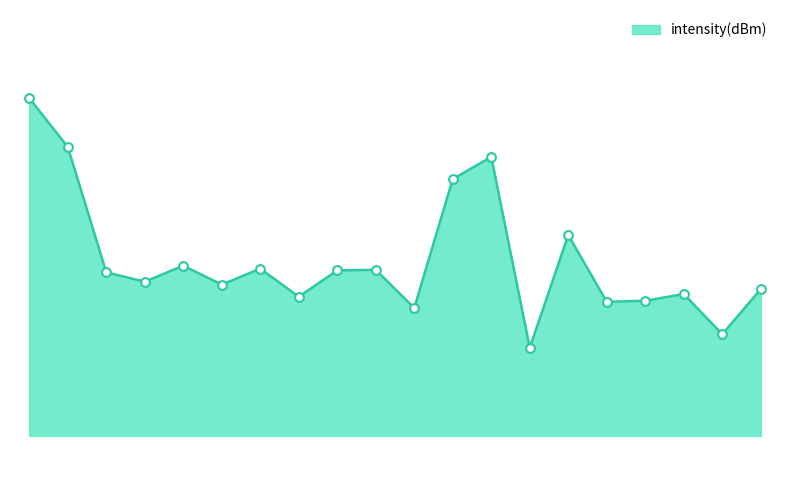

Is this an area chart (filled region under the line)?

Yes